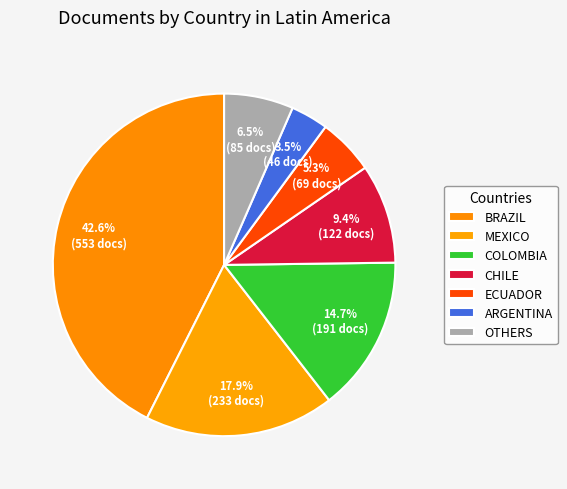

How many slices are in this pie chart?

7